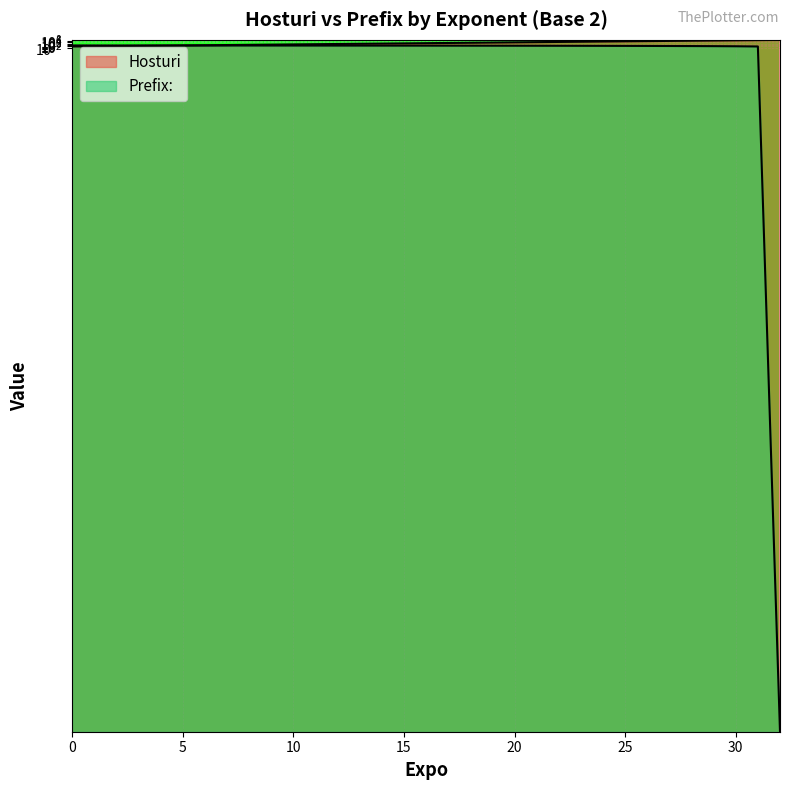

Reading right to left, extract all data points from this chart.

Hosturi: 32=4294967296	31=2147483648	30=1073741824	29=536870912	28=268435456	27=134217728	26=67108864	25=33554432	24=16777216	23=8388608	22=4194304	21=2097152	20=1048576	19=524288	18=262144	17=131072	16=65536	15=32768	14=16384	13=8192	12=4096	11=2048	10=1024	9=512	8=256	7=128	6=64	5=32	4=16	3=8	2=4	1=2	0=1
Prefix:: 32=0	31=1	30=2	29=3	28=4	27=5	26=6	25=7	24=8	23=9	22=10	21=11	20=12	19=13	18=14	17=15	16=16	15=17	14=18	13=19	12=20	11=21	10=22	9=23	8=24	7=25	6=26	5=27	4=28	3=29	2=30	1=31	0=32